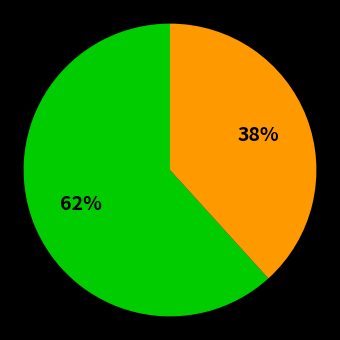

To the nearest percent, what is the average slice percentage?

50%